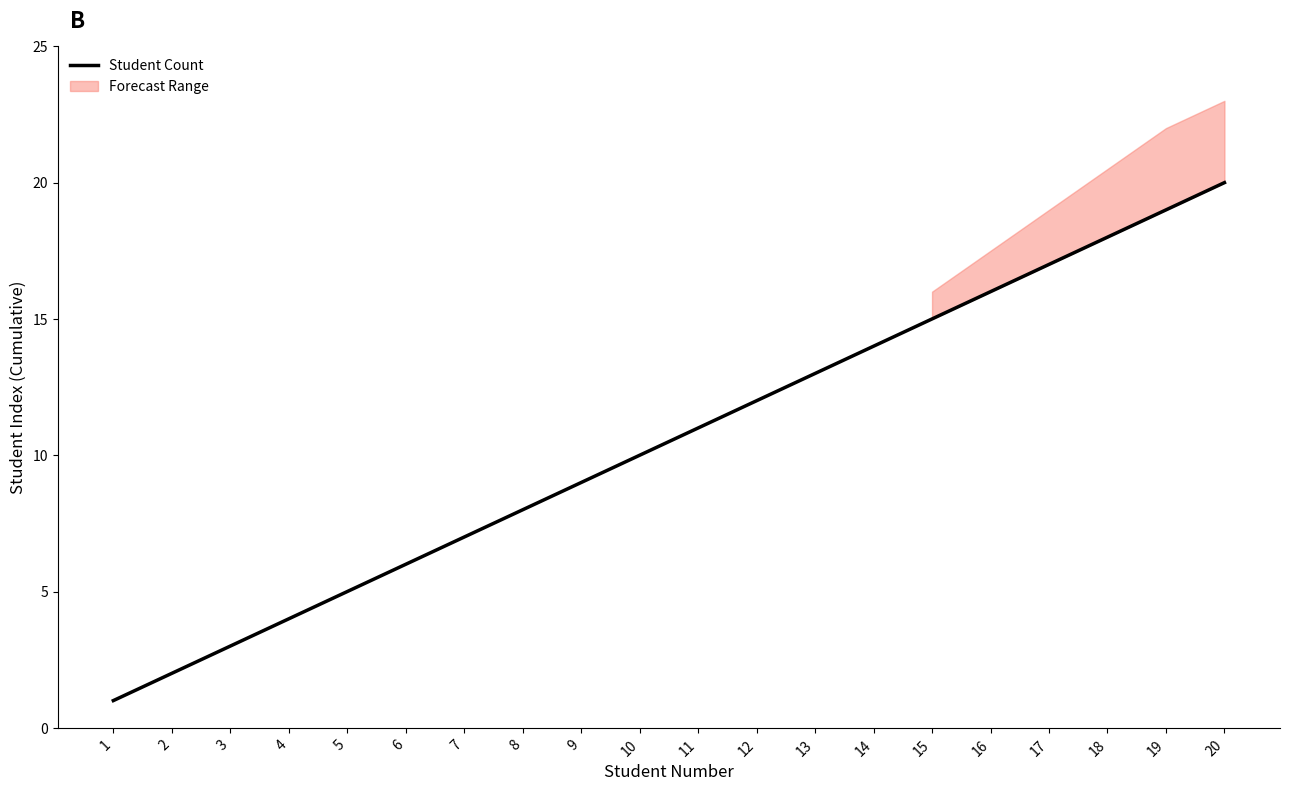

How many data points are above 11?

9